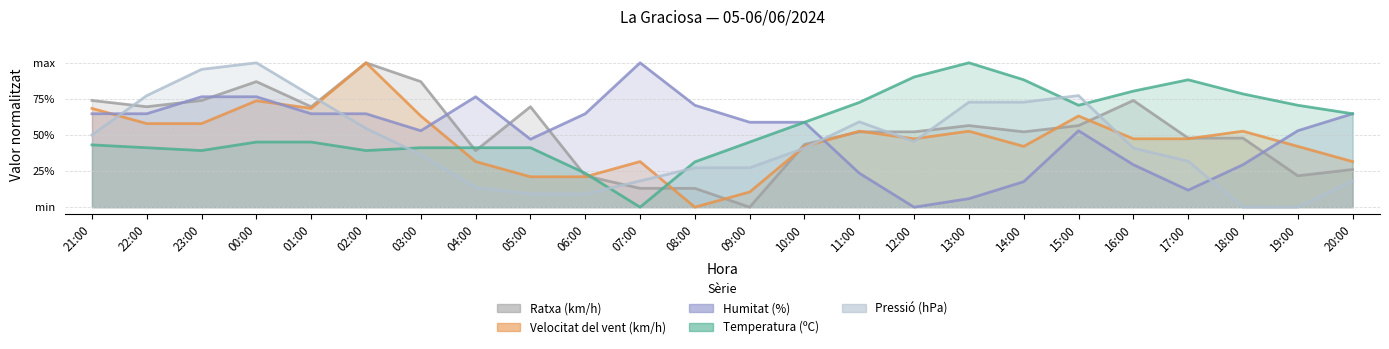

True or false: Pressió (hPa) has more than 1 interior local peaks.

True